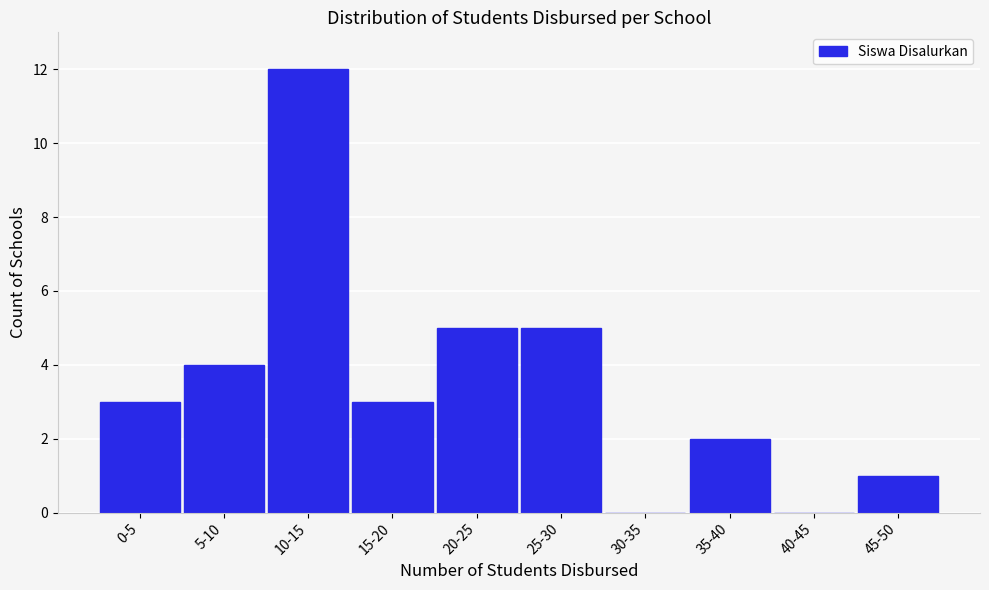

Reading left to right, what are all the values shown in this chart?

0-5=3	5-10=4	10-15=12	15-20=3	20-25=5	25-30=5	30-35=0	35-40=2	40-45=0	45-50=1